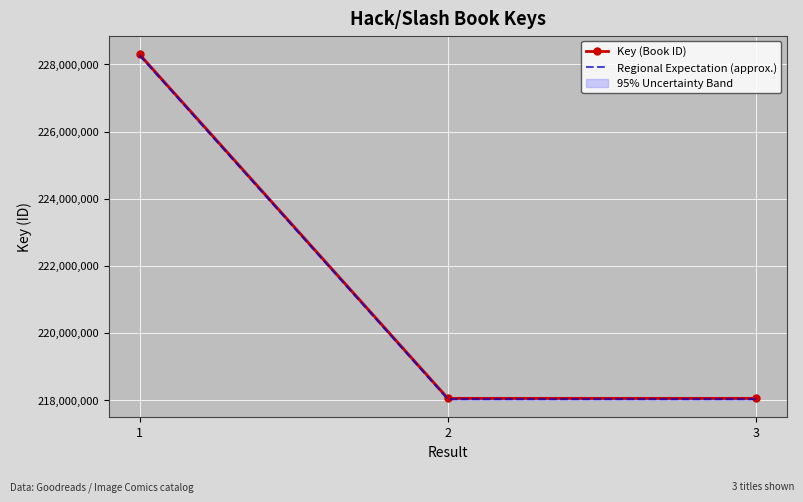

Rank the categories by Regional Expectation (approx.) value from lowest to highest.

2, 3, 1